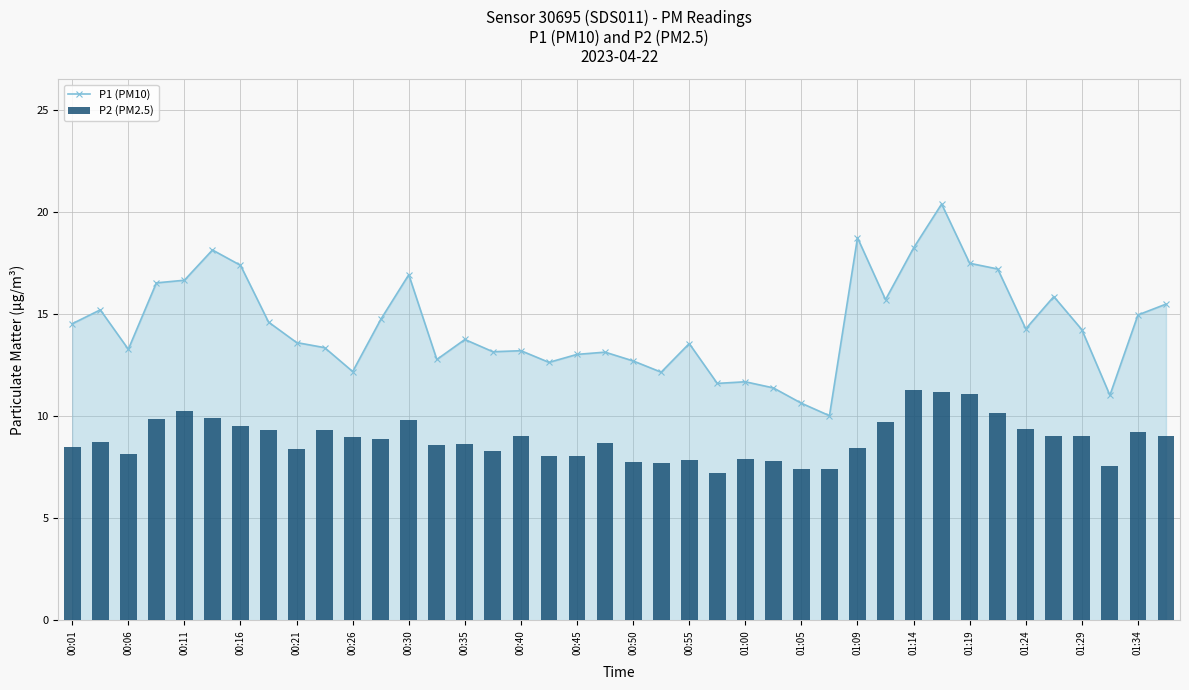

What is the minimum value for P1 (PM10)?

10.0